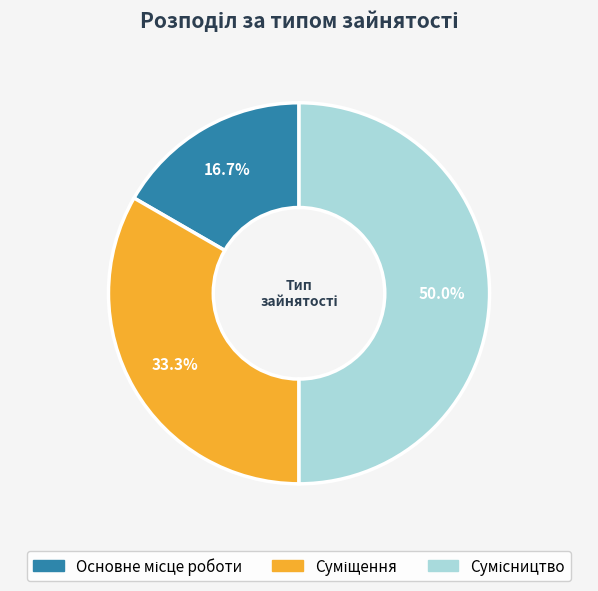

What is the smallest slice in the pie chart?

Основне місце роботи